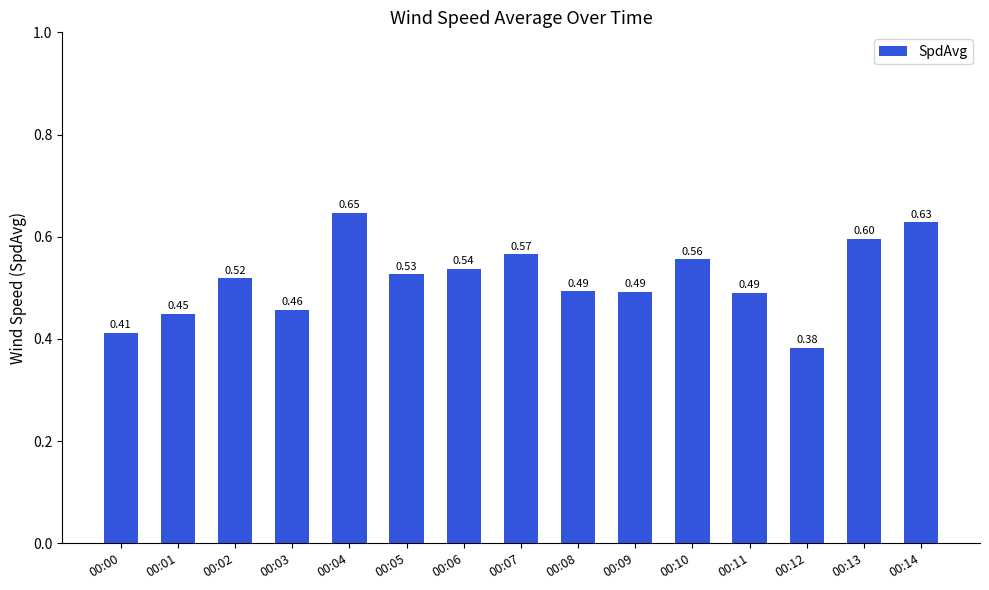

What is the sum of all values?

7.8